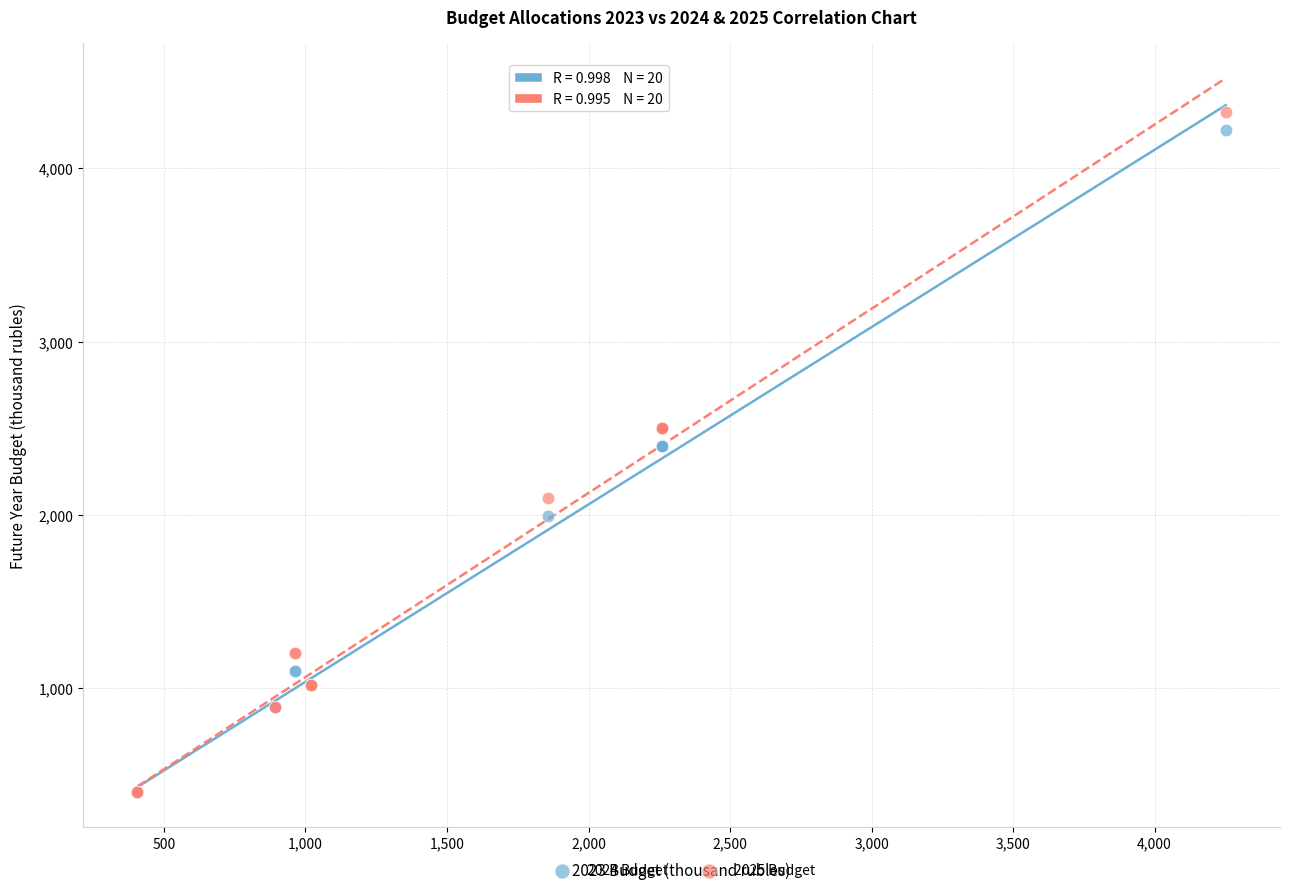

What are all the series names shown in the legend?

2024 Budget, 2025 Budget